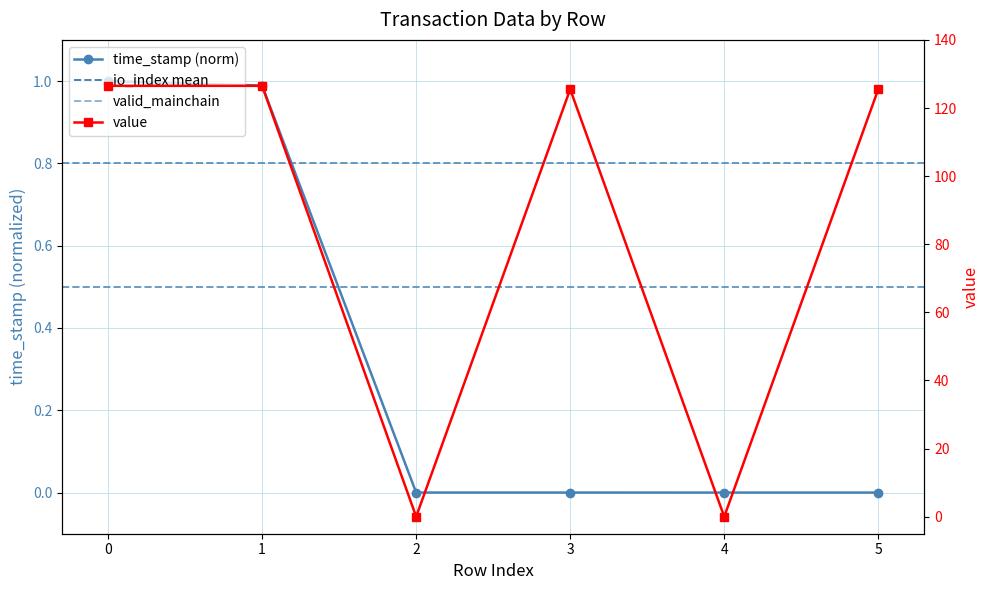

List the series in order of their overall mean, highest first.

value, time_stamp